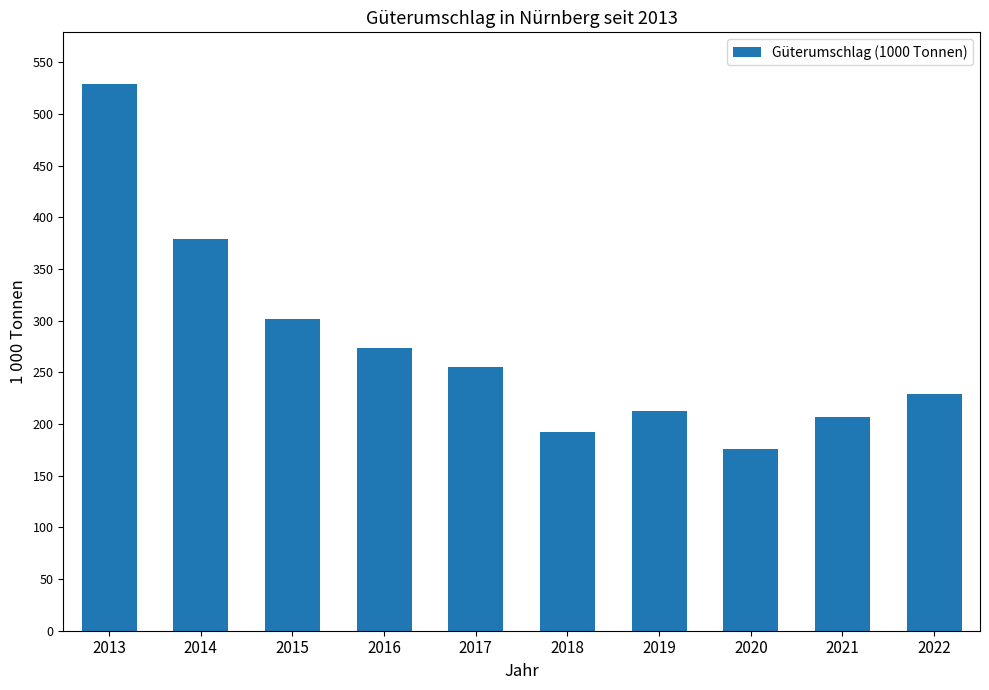

What is the value of the 1st bar from the left?

529